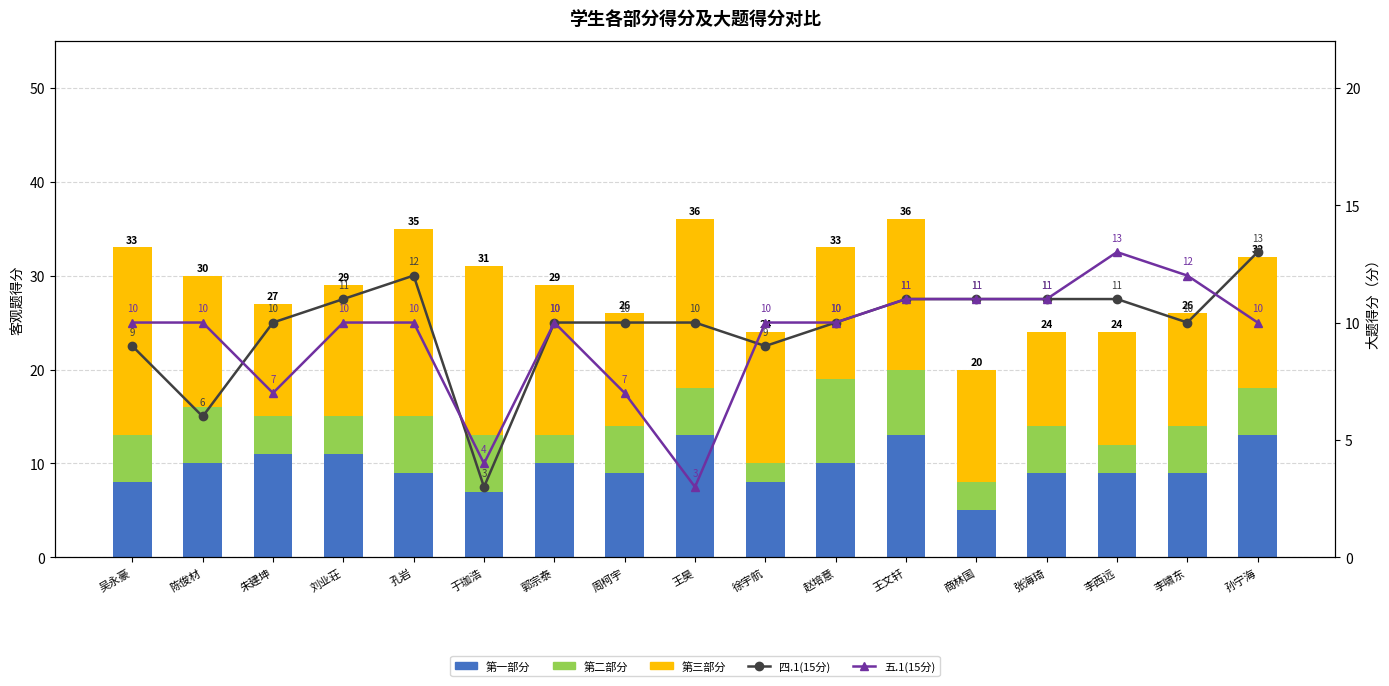

Reading left to right, extract all data points from this chart.

第一部分: 吴永豪=8	陈俊材=10	朱建坤=11	刘业荘=11	孔岩=9	于珈浩=7	郭宗泰=10	周柯宇=9	王昊=13	徐宇航=8	赵培意=10	王文轩=13	商林国=5	张海琦=9	李西远=9	李啸东=9	孙宁海=13
第二部分: 吴永豪=5	陈俊材=6	朱建坤=4	刘业荘=4	孔岩=6	于珈浩=6	郭宗泰=3	周柯宇=5	王昊=5	徐宇航=2	赵培意=9	王文轩=7	商林国=3	张海琦=5	李西远=3	李啸东=5	孙宁海=5
第三部分: 吴永豪=20	陈俊材=14	朱建坤=12	刘业荘=14	孔岩=20	于珈浩=18	郭宗泰=16	周柯宇=12	王昊=18	徐宇航=14	赵培意=14	王文轩=16	商林国=12	张海琦=10	李西远=12	李啸东=12	孙宁海=14
四.1(15分): 吴永豪=9	陈俊材=6	朱建坤=10	刘业荘=11	孔岩=12	于珈浩=3	郭宗泰=10	周柯宇=10	王昊=10	徐宇航=9	赵培意=10	王文轩=11	商林国=11	张海琦=11	李西远=11	李啸东=10	孙宁海=13
五.1(15分): 吴永豪=10	陈俊材=10	朱建坤=7	刘业荘=10	孔岩=10	于珈浩=4	郭宗泰=10	周柯宇=7	王昊=3	徐宇航=10	赵培意=10	王文轩=11	商林国=11	张海琦=11	李西远=13	李啸东=12	孙宁海=10